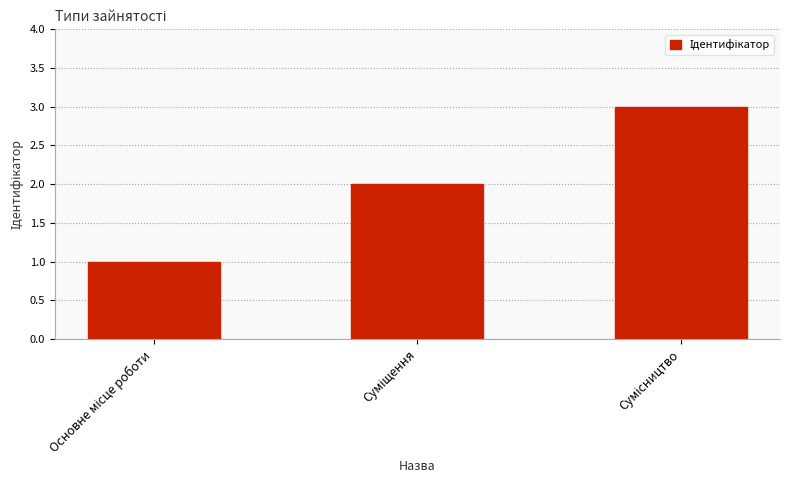

Reading left to right, list all the values displayed in this chart.

1	2	3